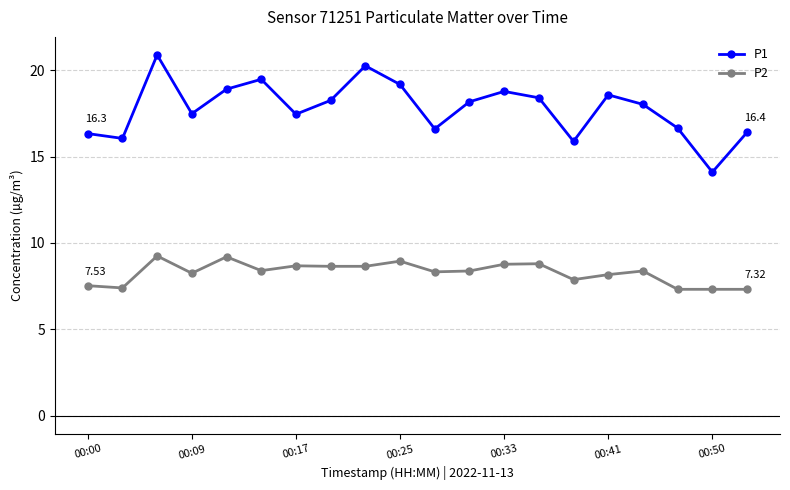

In P1, how many points are higher than both neighbors (excluding endpoints)?

5